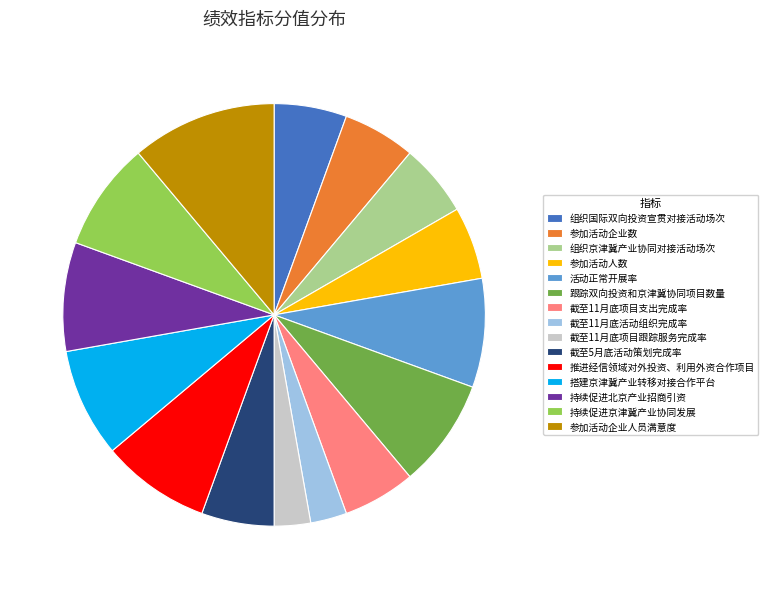

Do 参加活动企业数 and 持续促进北京产业招商引资 together represent more than half of the pie?

No